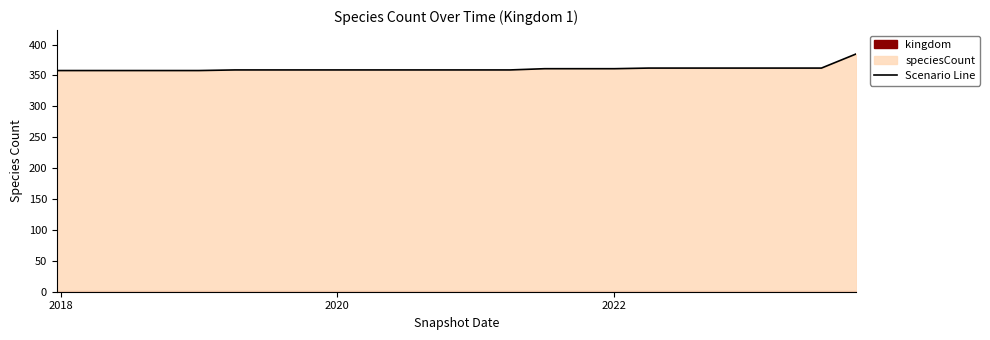

What is the average value?

361